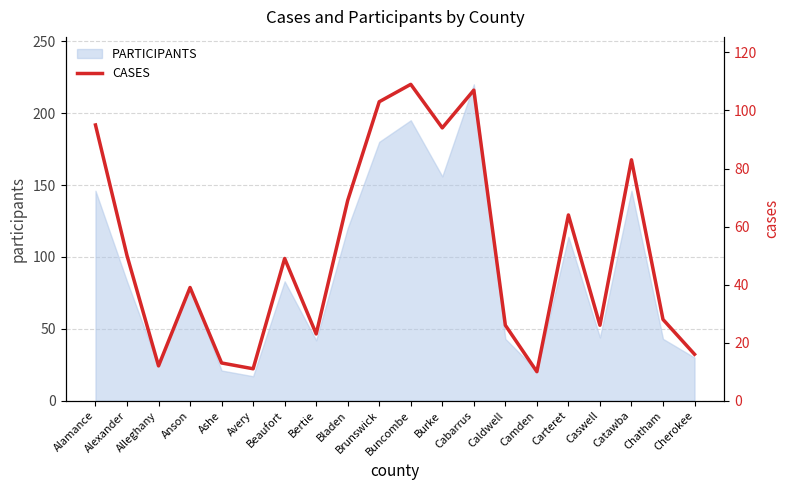

What is the difference between the maximum and minimum values?

99